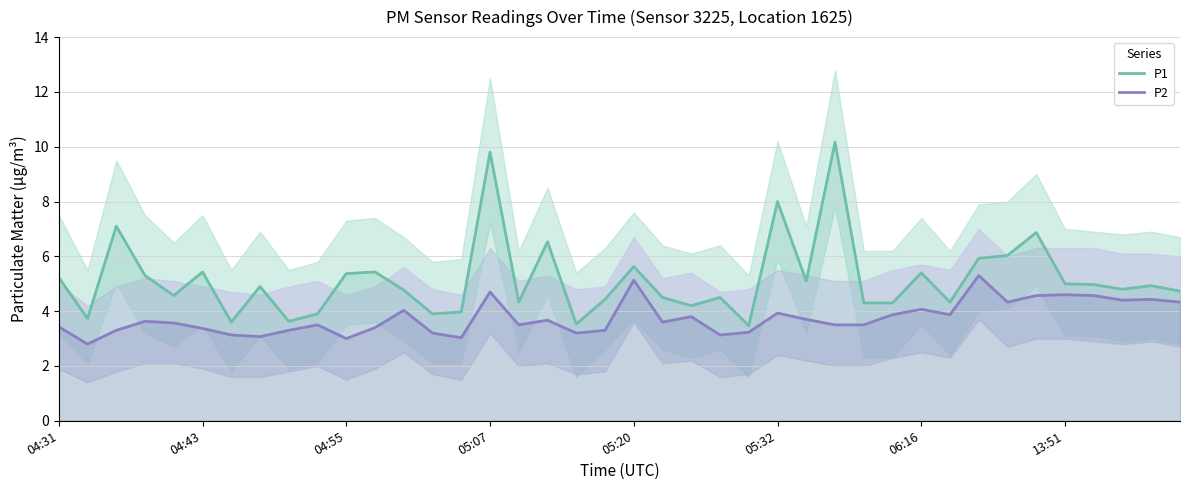

Is it true that P1 equals 3.3 at 05:07?

False